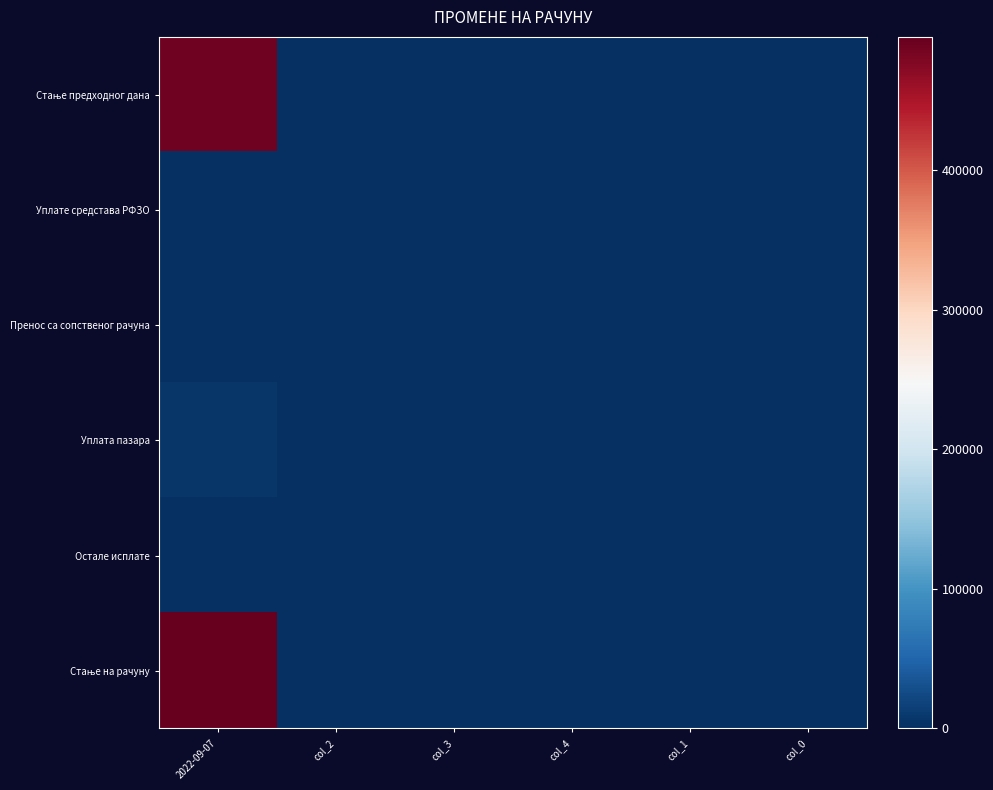

Rank the series at col_2 from lowest to highest value.

Стање предходног дана, Уплате средстава РФЗО, Пренос са сопственог рачуна, Уплата пазара, Остале исплате, Стање на рачуну